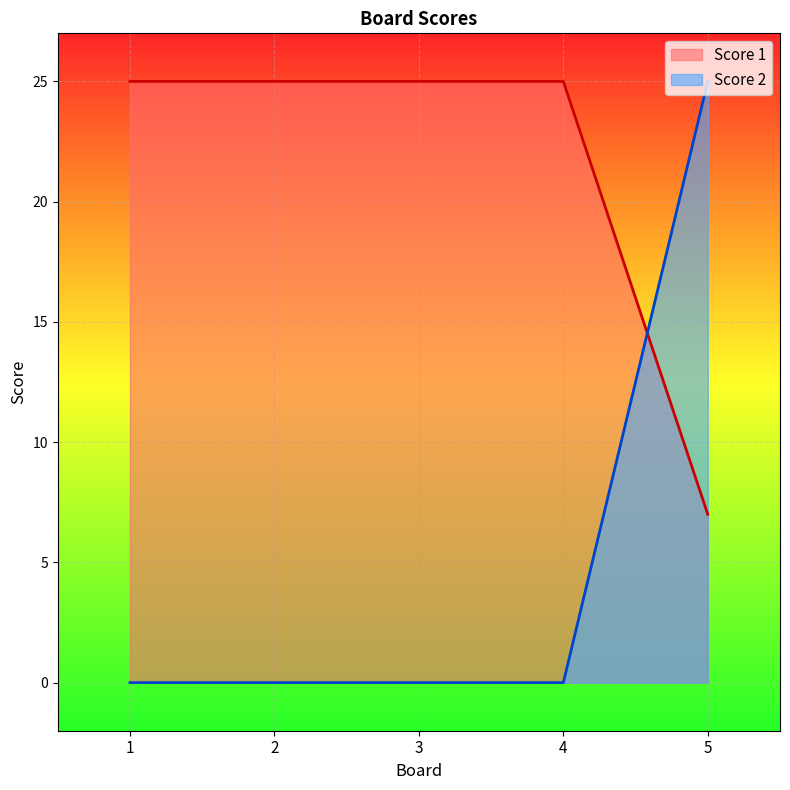

How many series are shown in this chart?

2